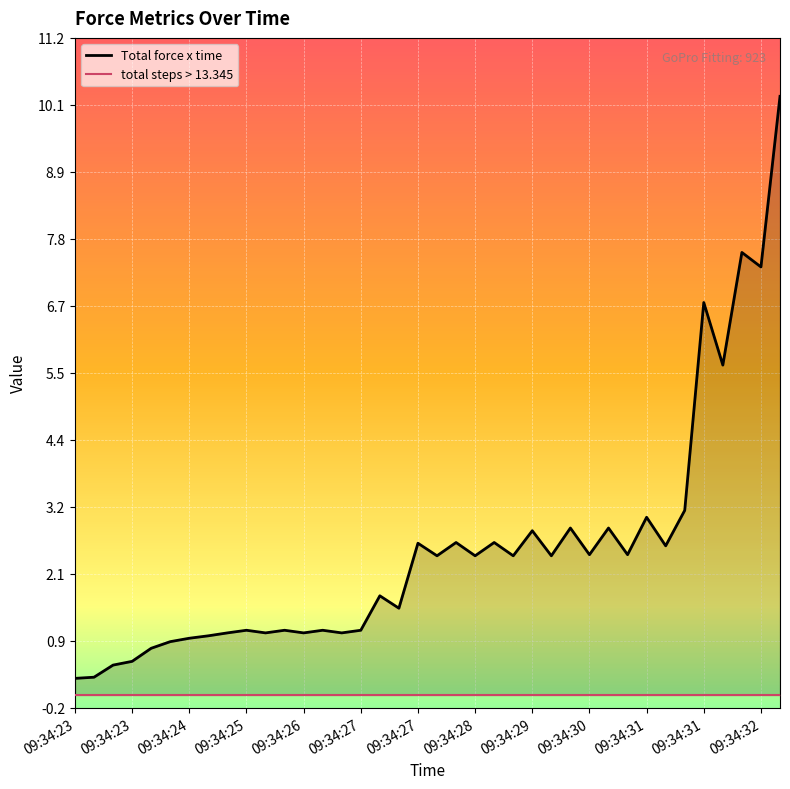

Which series has the widest spread of values?

Total force x time